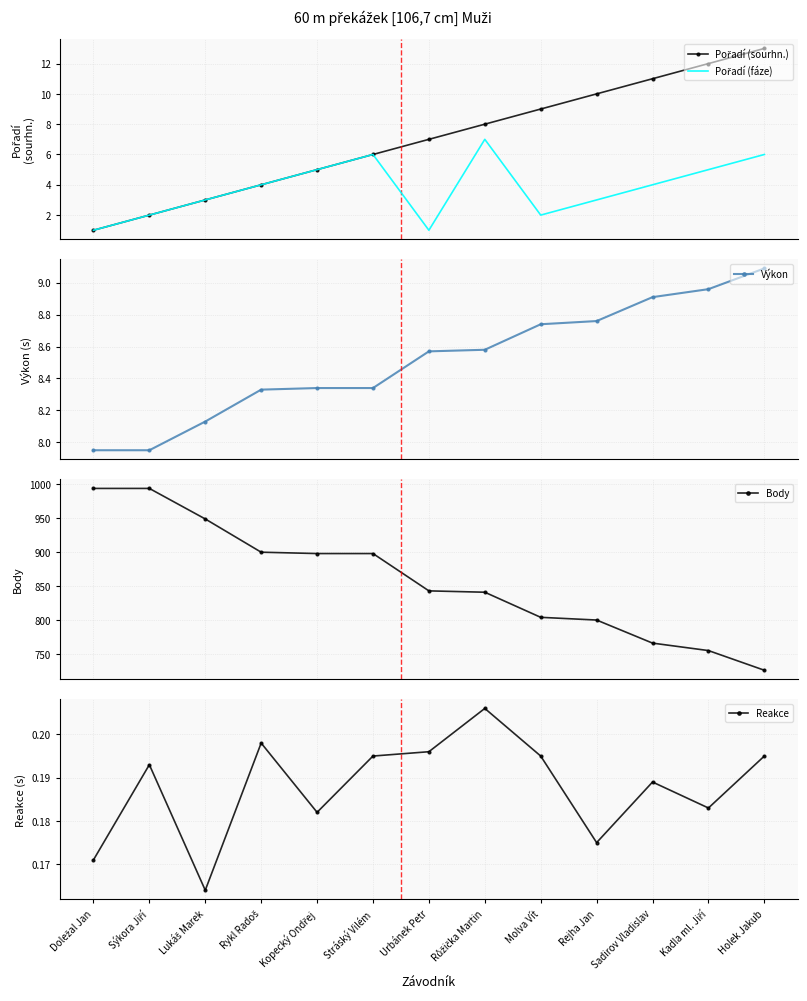

Rank the categories by Reakce value from lowest to highest.

Lukáš Marek, Doležal Jan, Rejha Jan, Kopecký Ondřej, Kadla ml. Jiří, Sadirov Vladislav, Sýkora Jiří, Stráský Vilém, Molva Vít, Holek Jakub, Urbánek Petr, Rykl Radoš, Růžička Martin